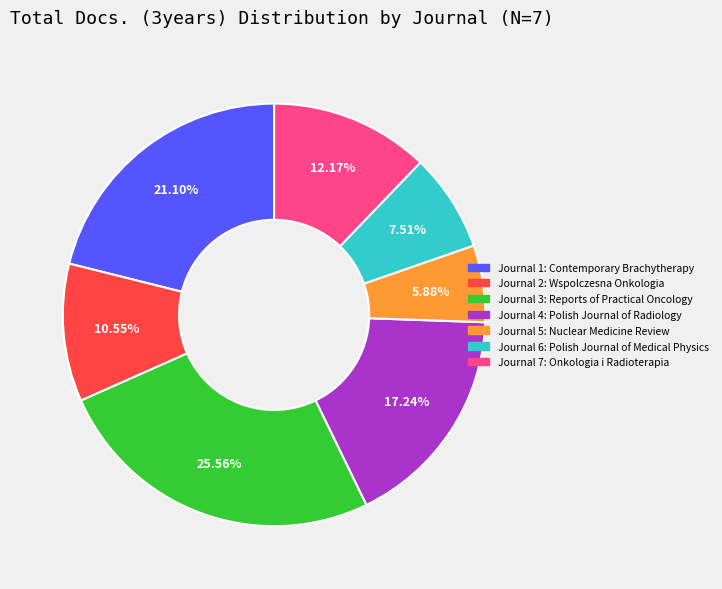

To the nearest percent, what is the difference between the largest and smallest slice percentages?

20%